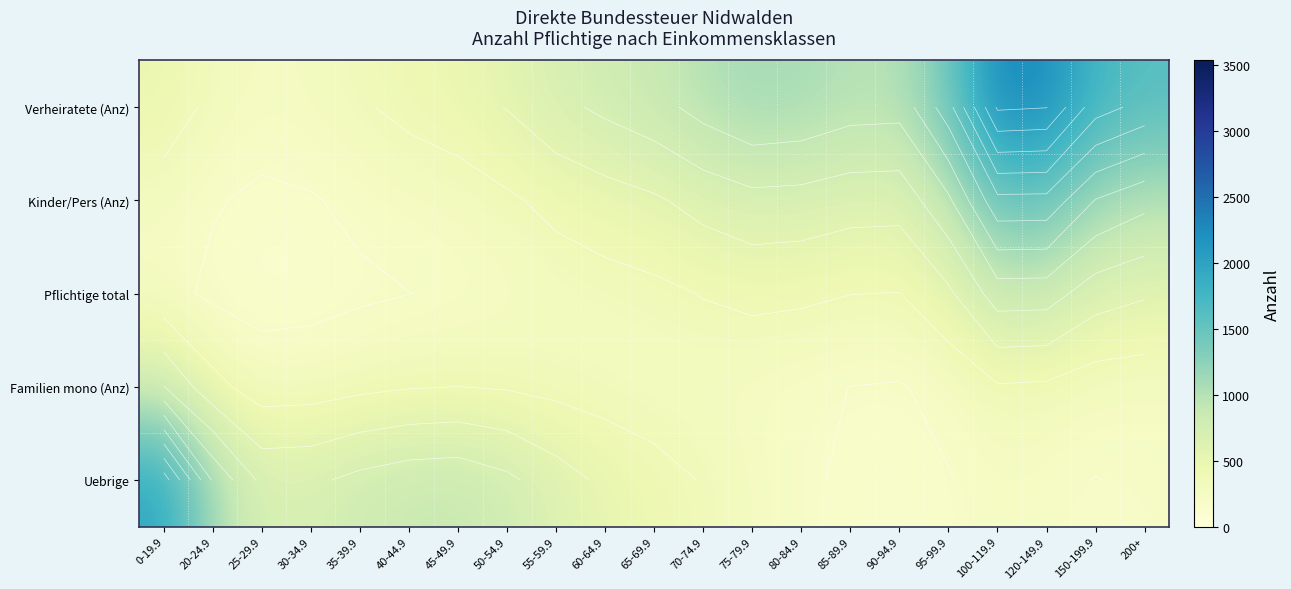

What is the maximum value shown in the chart?

2261.3